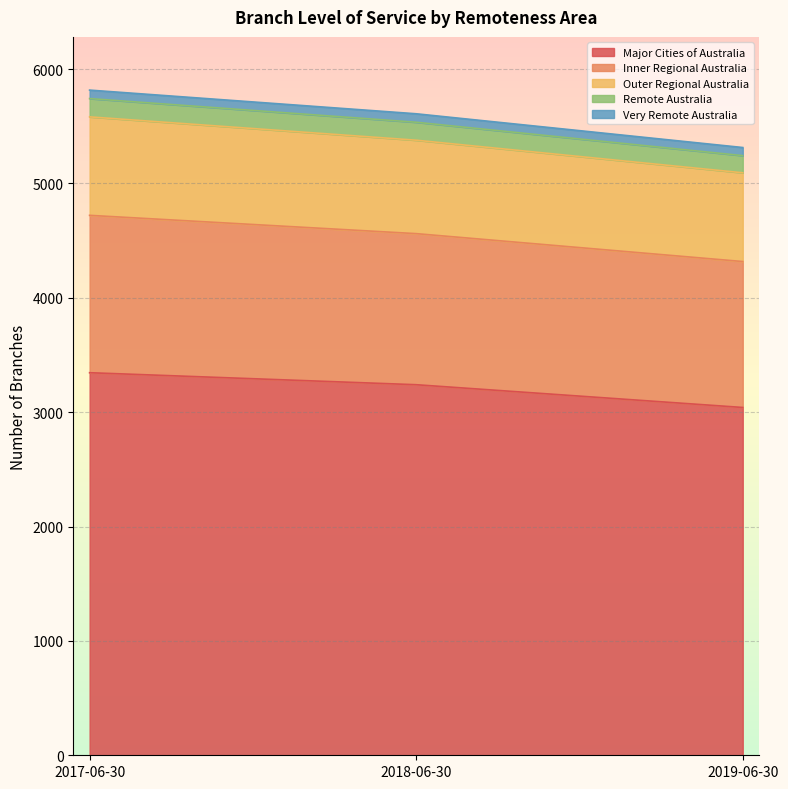

Is it true that Remote Australia equals 3120 at 2018-06-30?

False